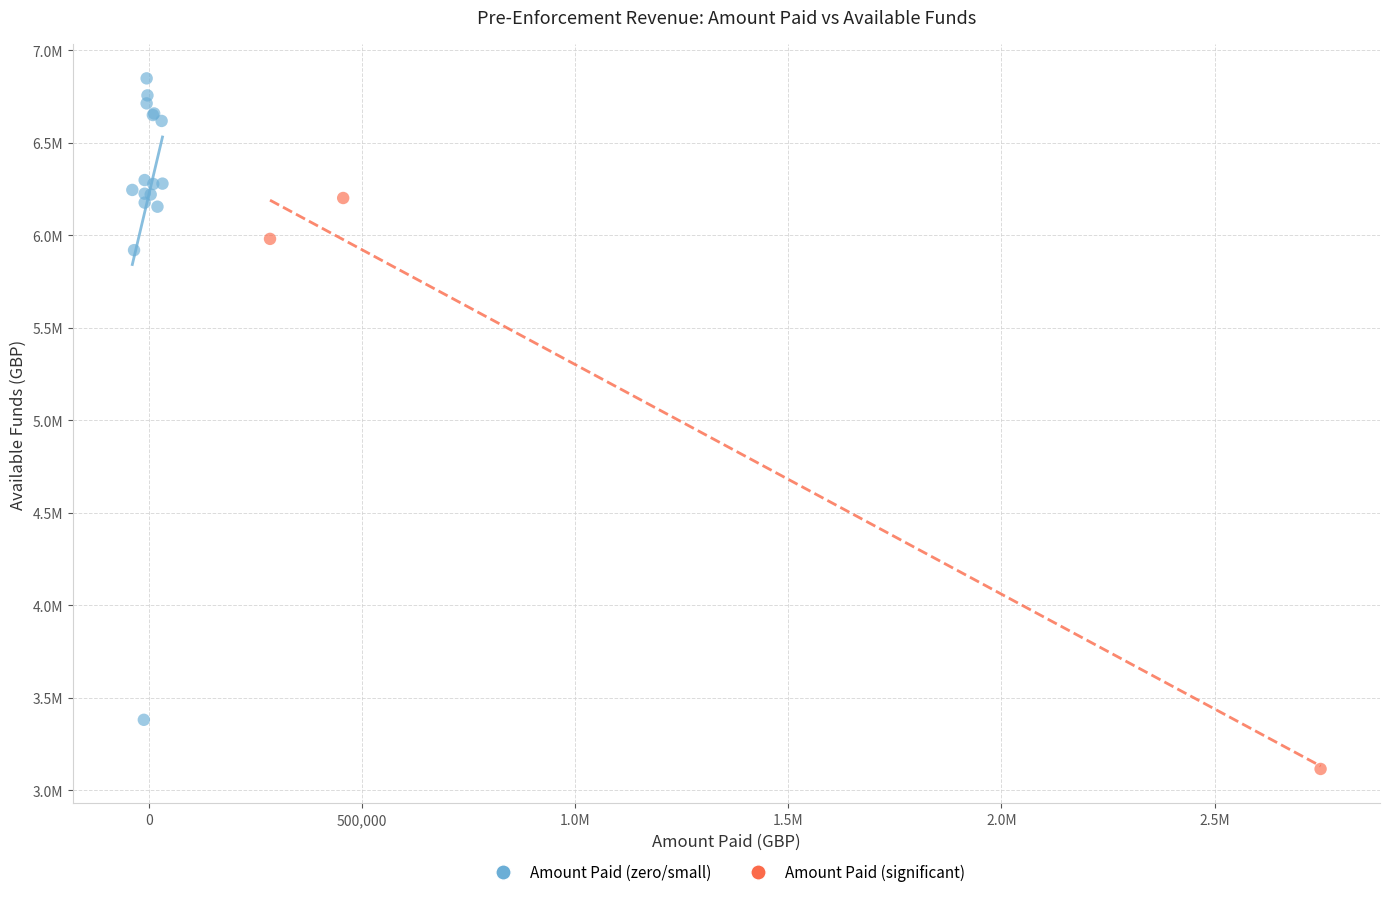

Which series contains the lowest Y value?

Amount Paid (significant)